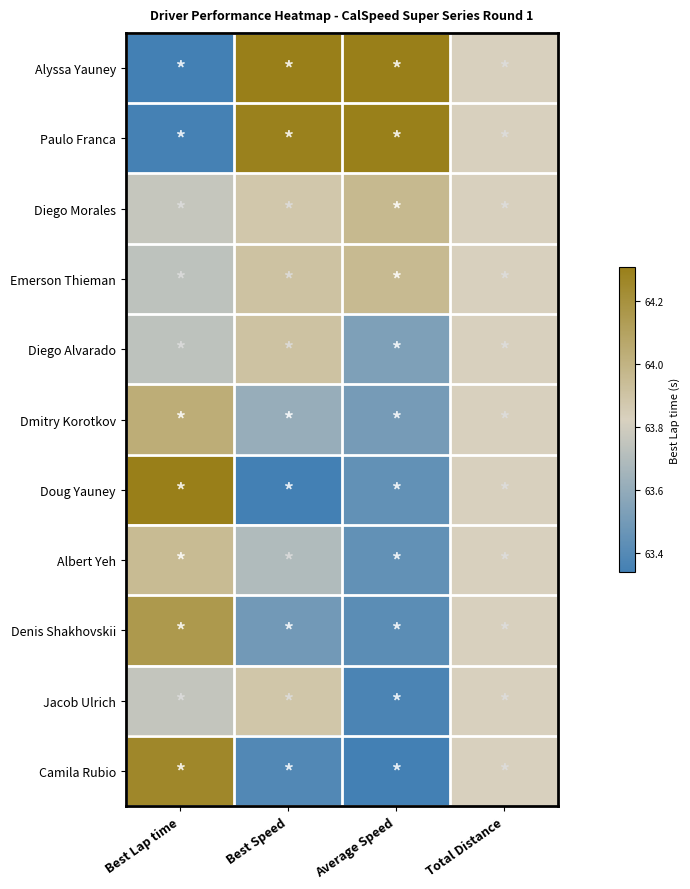

Between Best Speed and Total Distance, which is larger?

Best Speed